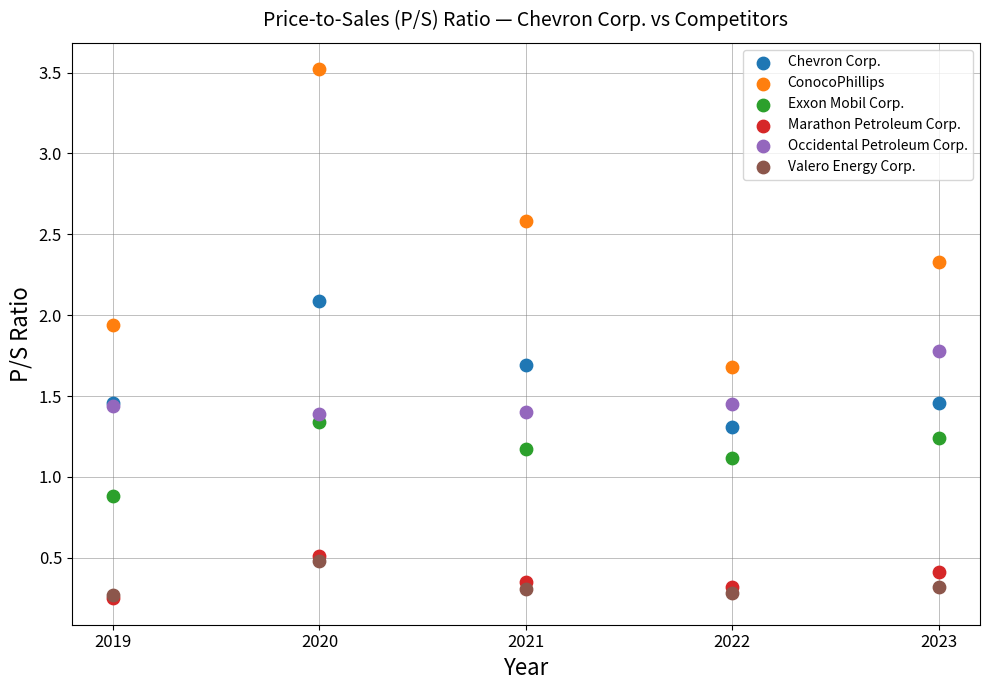

Which series contains the highest Y value?

ConocoPhillips